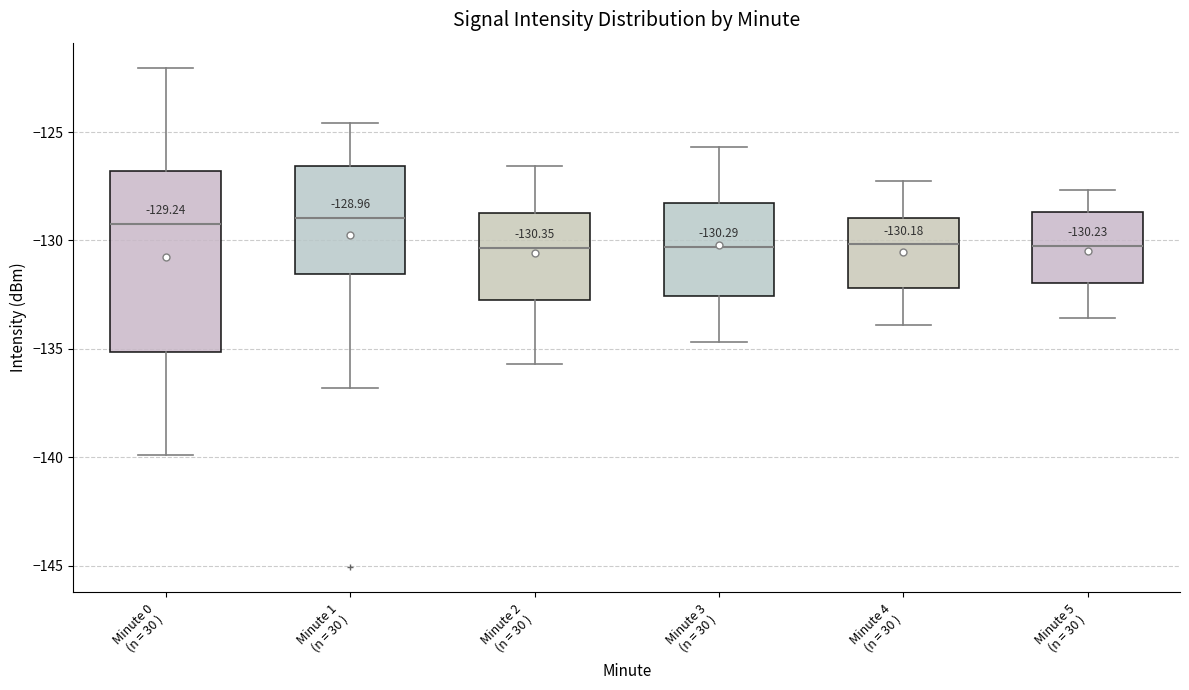

Comparing the boxes themselves (not the whiskers), which one is the tallest?

Minute 0 (n = 30 )